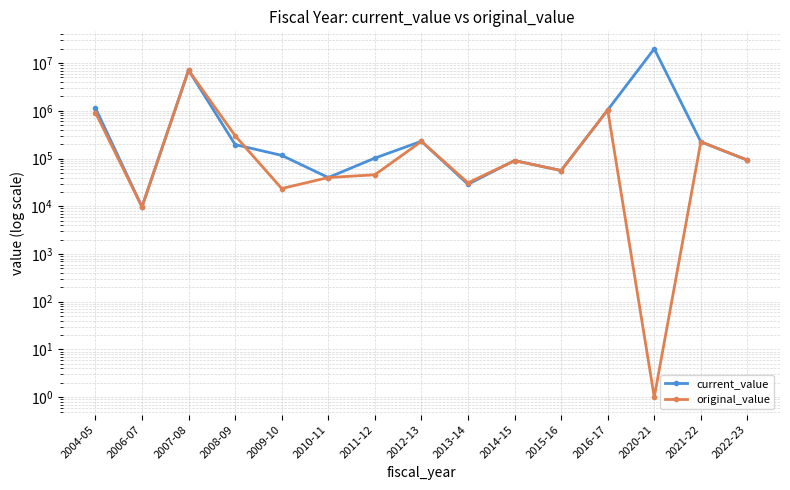

What is the difference between the highest and lowest values at 2004-05?

229017.0